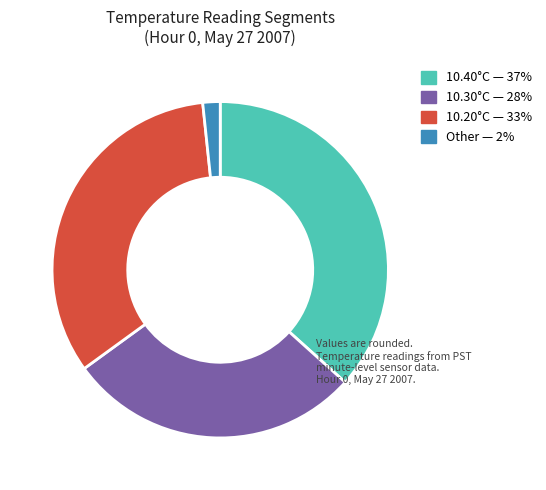

Is there a majority slice in this chart?

No